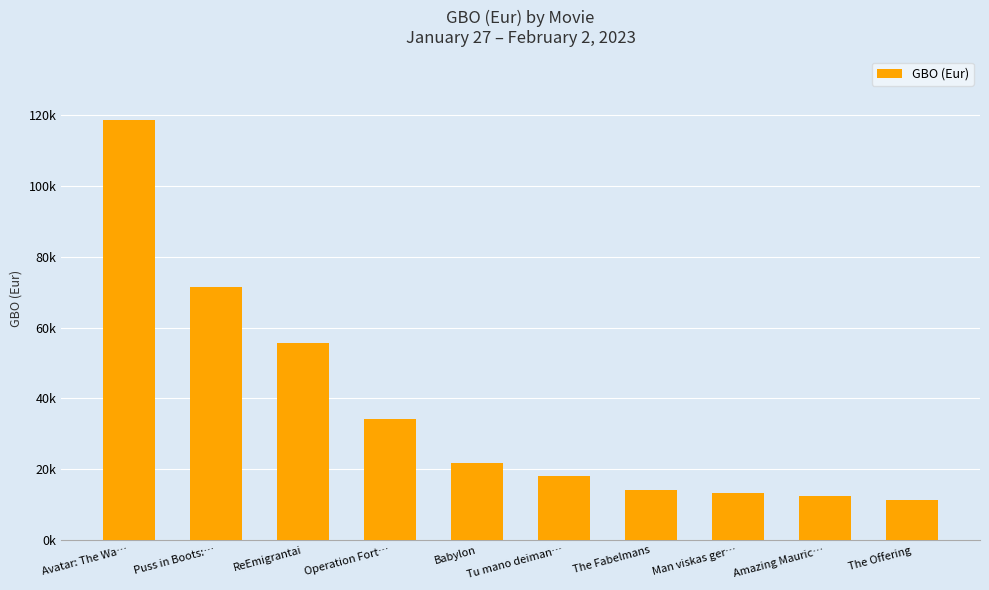

What is the difference between the values at The Fabelmans and Babylon?

7763.6